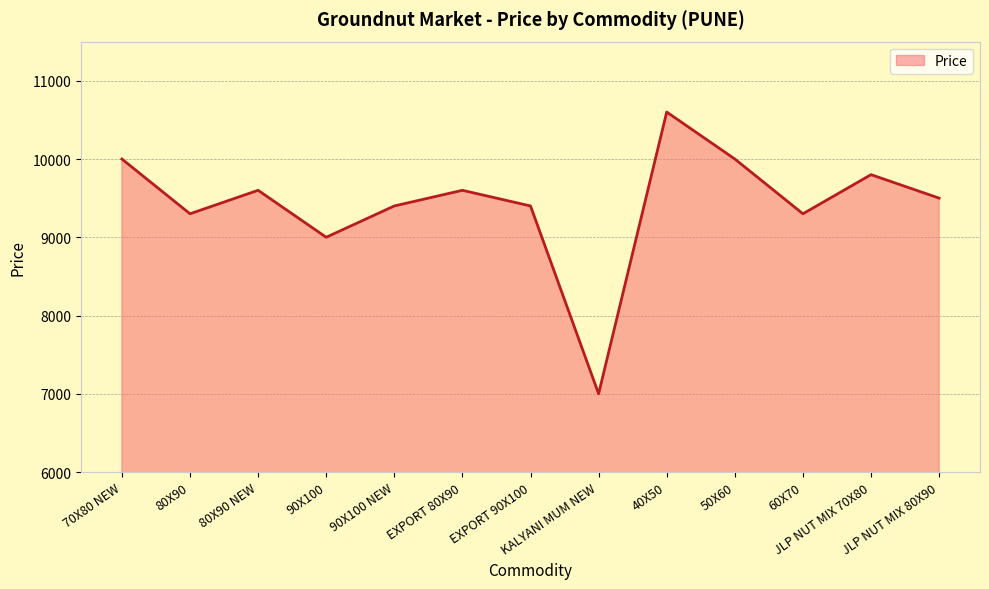

Reading left to right, what are all the values shown in this chart?

70X80 NEW=10000	80X90=9300	80X90 NEW=9600	90X100=9000	90X100 NEW=9400	EXPORT 80X90=9600	EXPORT 90X100=9400	KALYANI MUM NEW=7000	40X50=10600	50X60=10000	60X70=9300	JLP NUT MIX 70X80=9800	JLP NUT MIX 80X90=9500